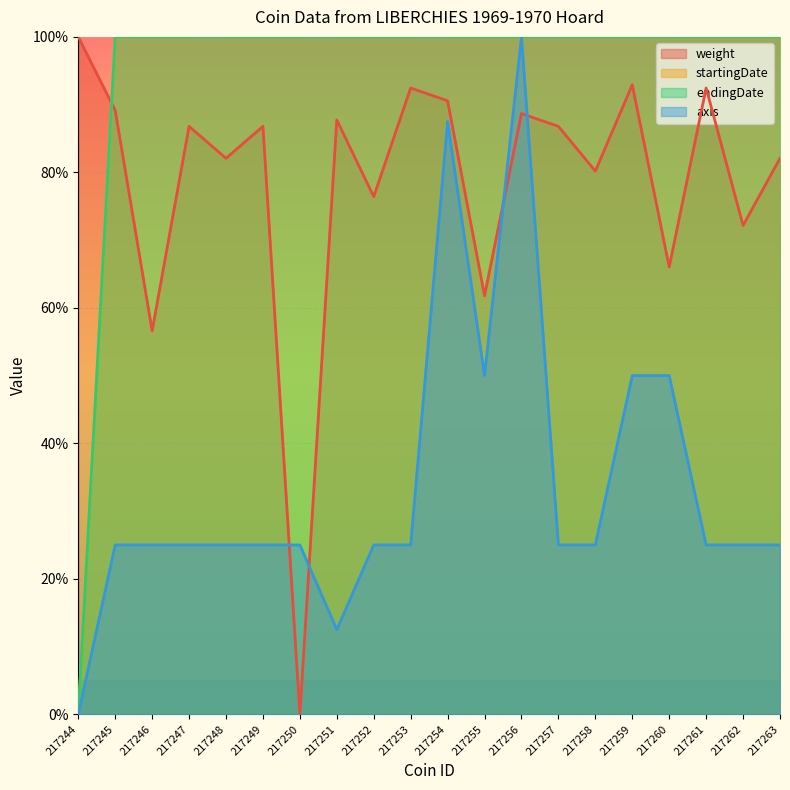

The axis series shows 1.0 at 217256. True or false?

True